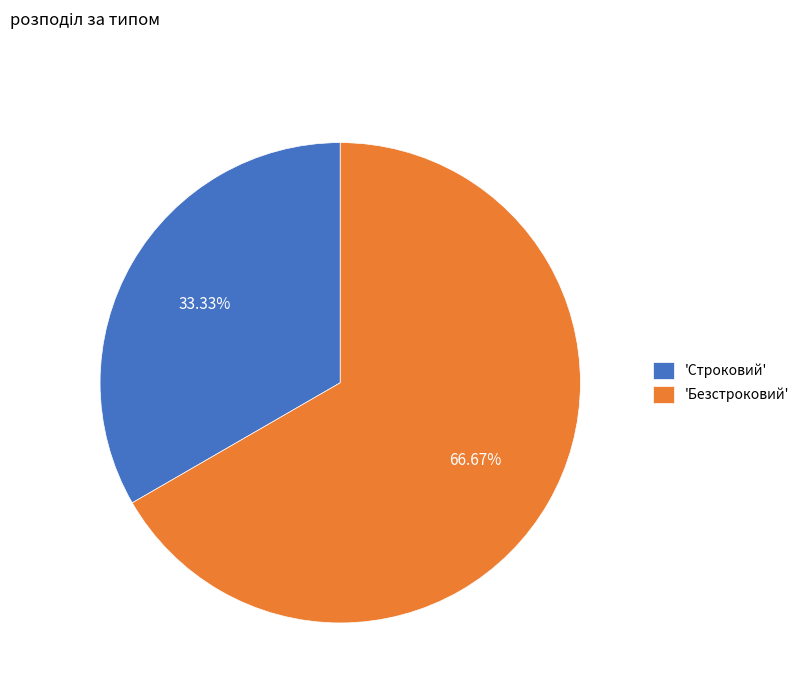

Which slice is the smallest?

'Строковий'